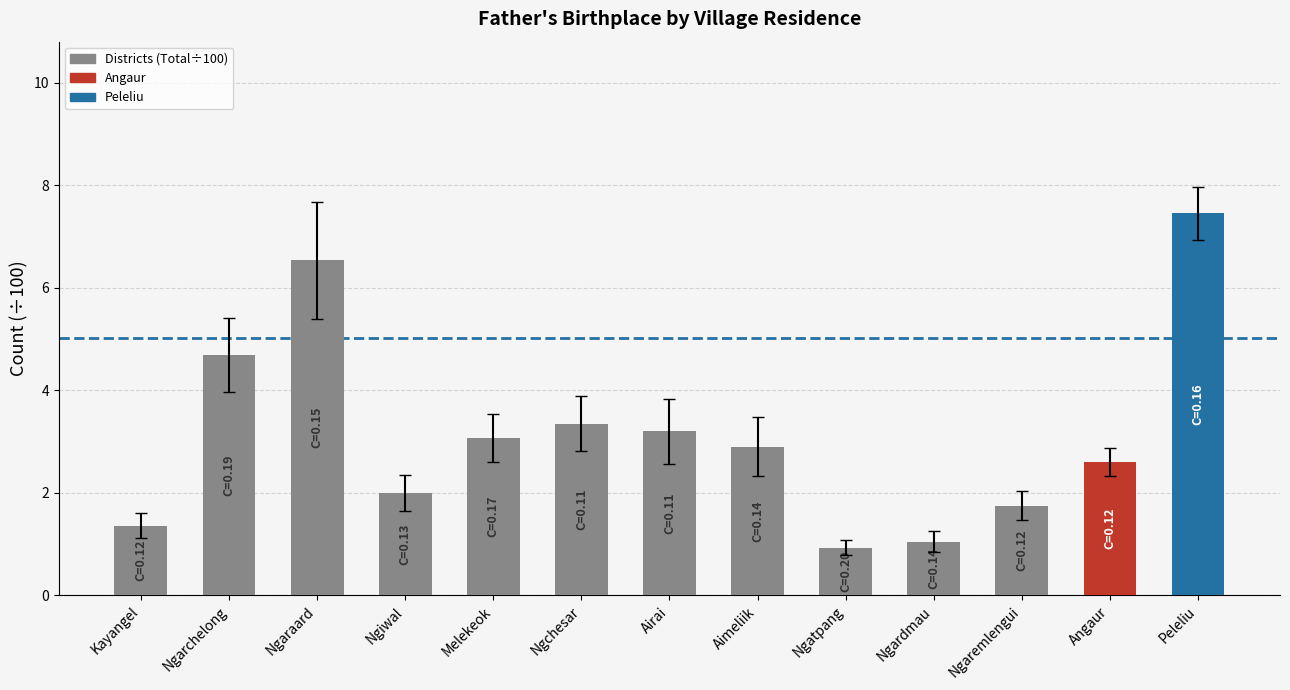

Which has a higher value, Ngiwal or Ngchesar?

Ngchesar